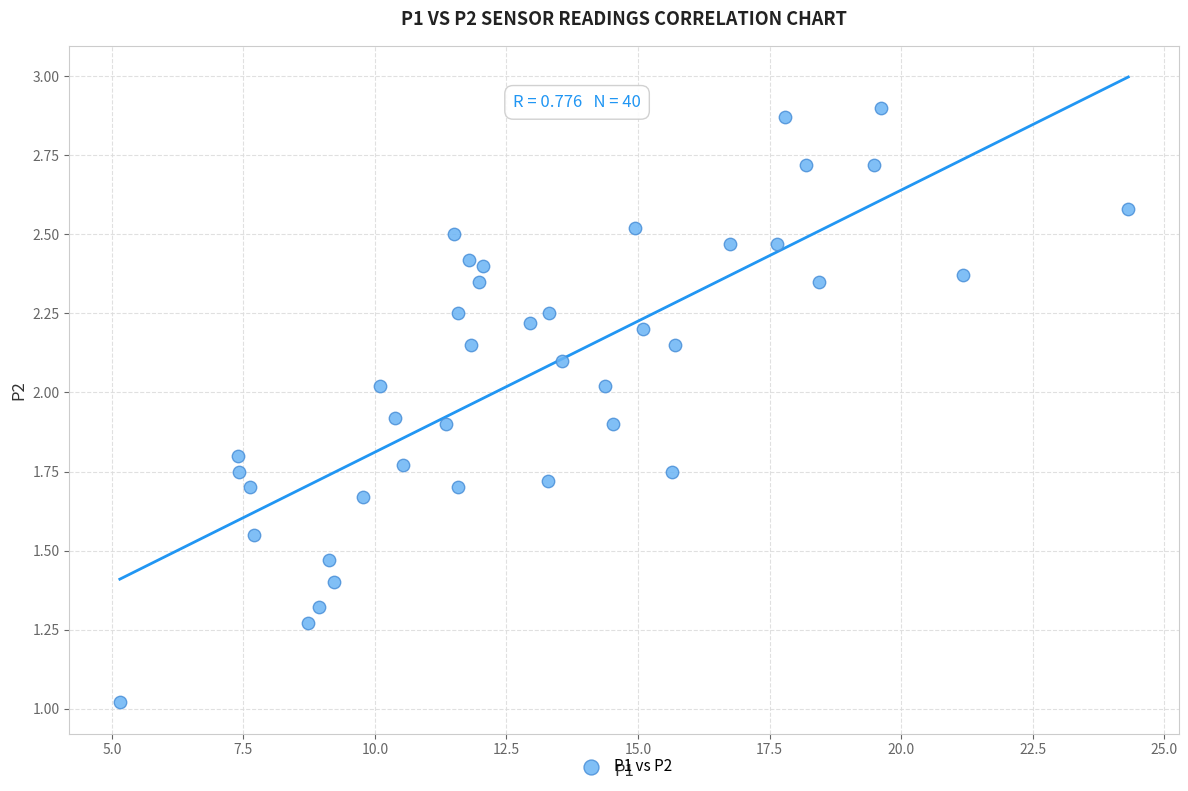

What is the range of Y values (max minus min)?

1.9